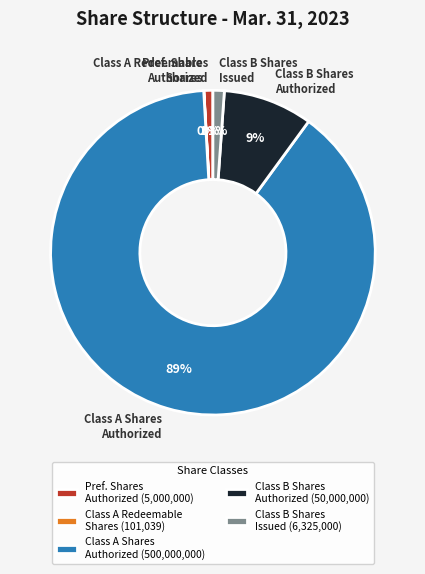

Is there any slice that represents more than half of the pie?

Yes